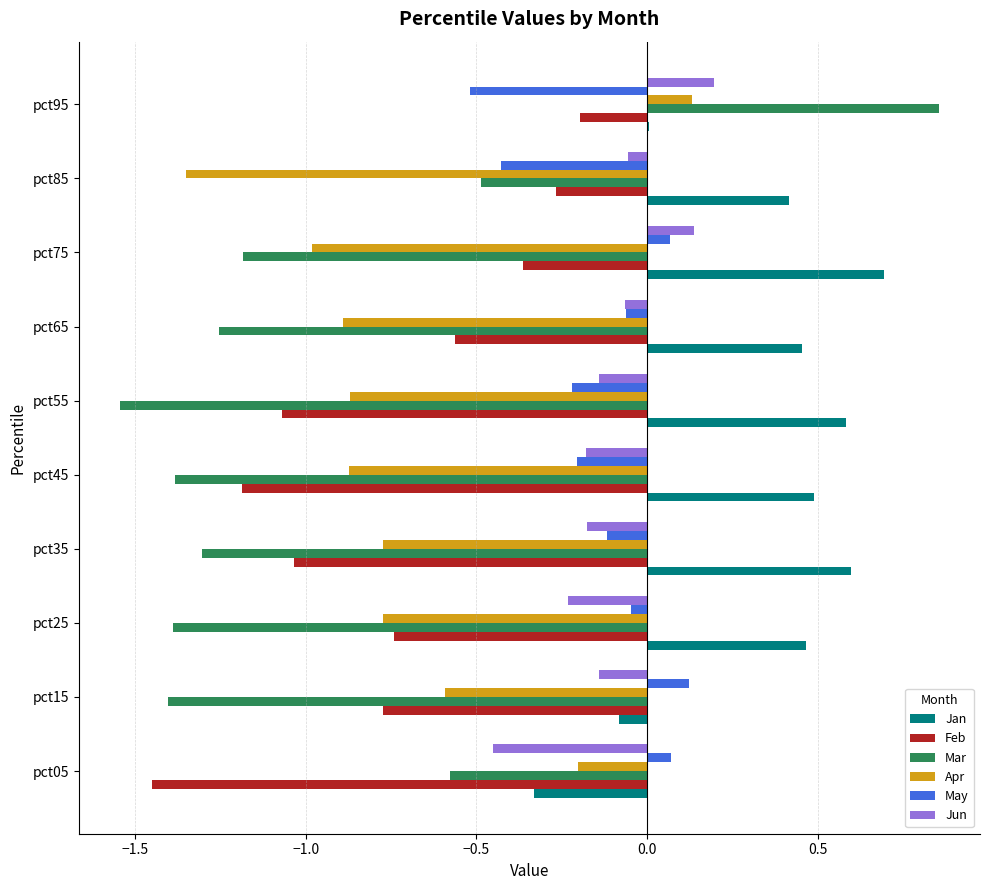

True or false: Jun has a value of -0.2 at pct35.

True